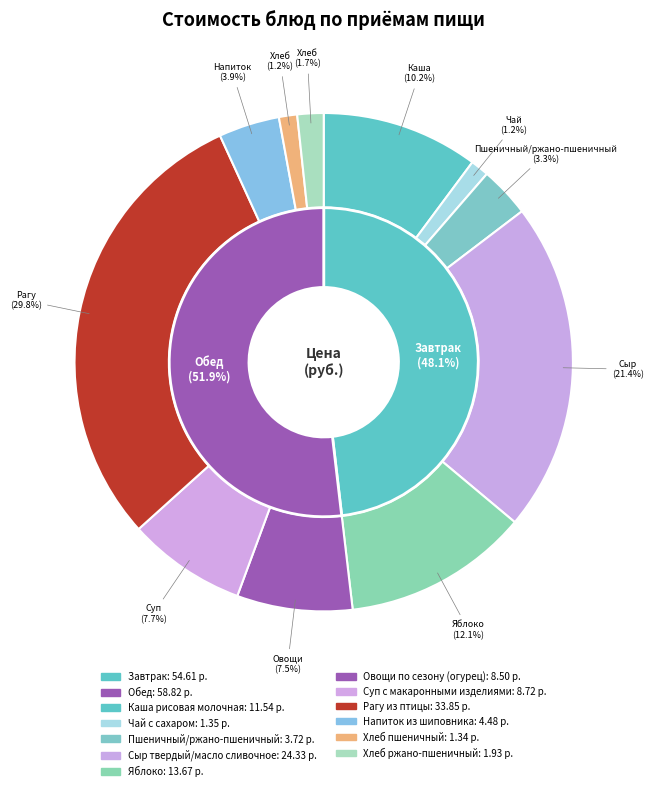

How much of the chart is everything except Яблоко?

87.9%